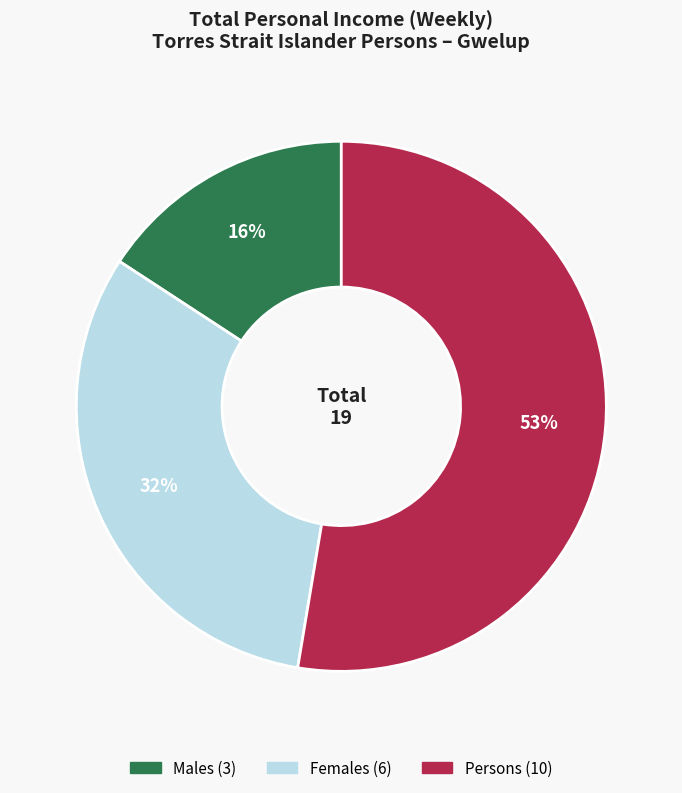

How many segments does this pie chart have?

3